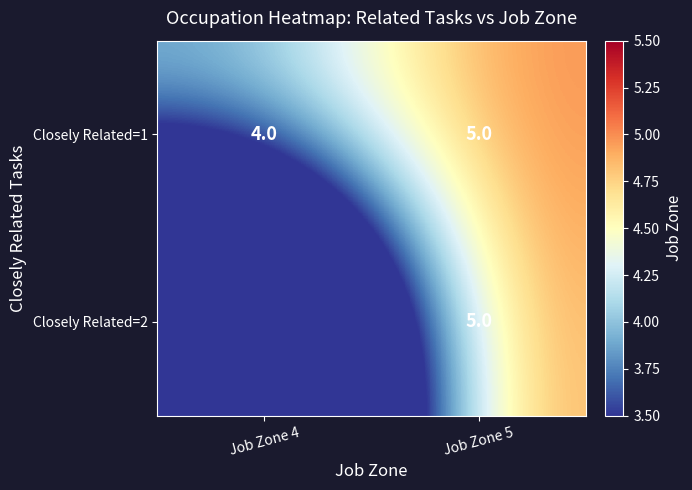

How many data points does each series have?

2